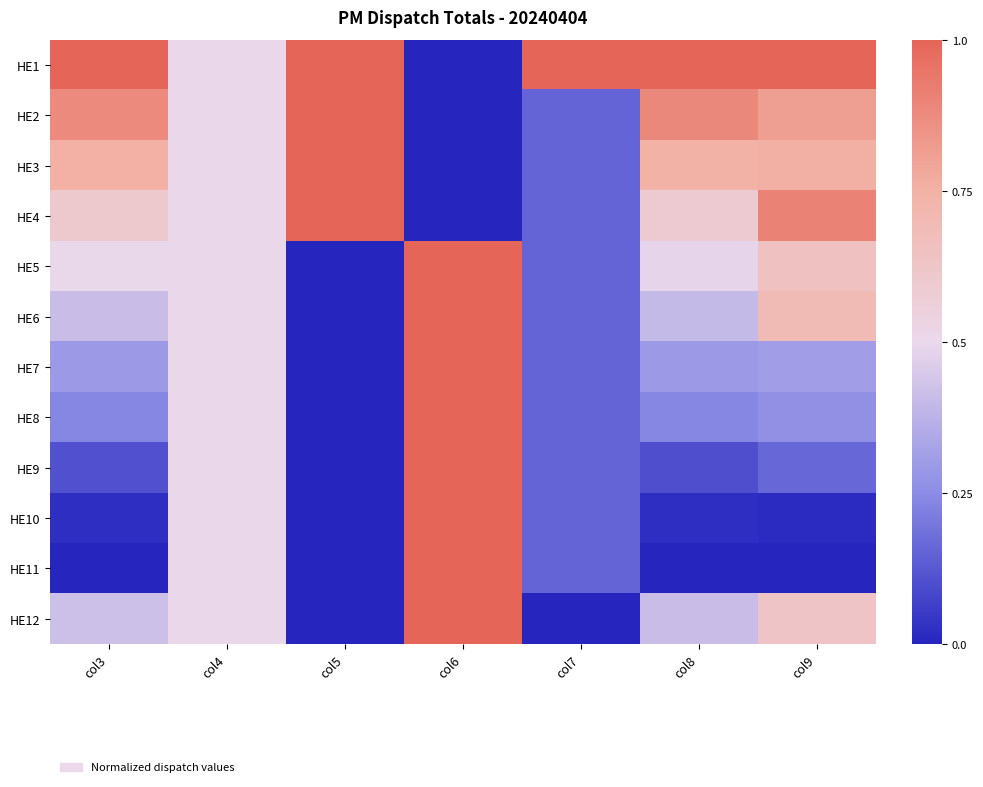

Reading right to left, what are all the values shown in this chart?

HE1: col9=1.0	col8=1.0	col7=1.0	col6=0.0	col5=1.0	col4=0.5	col3=1.0
HE2: col9=0.8	col8=0.9	col7=0.2	col6=0.0	col5=1.0	col4=0.5	col3=0.9
HE3: col9=0.8	col8=0.7	col7=0.2	col6=0.0	col5=1.0	col4=0.5	col3=0.8
HE4: col9=0.9	col8=0.6	col7=0.2	col6=0.0	col5=1.0	col4=0.5	col3=0.6
HE5: col9=0.7	col8=0.5	col7=0.2	col6=1.0	col5=0.0	col4=0.5	col3=0.5
HE6: col9=0.7	col8=0.4	col7=0.2	col6=1.0	col5=0.0	col4=0.5	col3=0.4
HE7: col9=0.3	col8=0.3	col7=0.2	col6=1.0	col5=0.0	col4=0.5	col3=0.3
HE8: col9=0.3	col8=0.2	col7=0.2	col6=1.0	col5=0.0	col4=0.5	col3=0.2
HE9: col9=0.2	col8=0.1	col7=0.2	col6=1.0	col5=0.0	col4=0.5	col3=0.1
HE10: col9=0.0	col8=0.0	col7=0.2	col6=1.0	col5=0.0	col4=0.5	col3=0.0
HE11: col9=0.0	col8=0.0	col7=0.2	col6=1.0	col5=0.0	col4=0.5	col3=0.0
HE12: col9=0.6	col8=0.4	col7=0.0	col6=1.0	col5=0.0	col4=0.5	col3=0.4